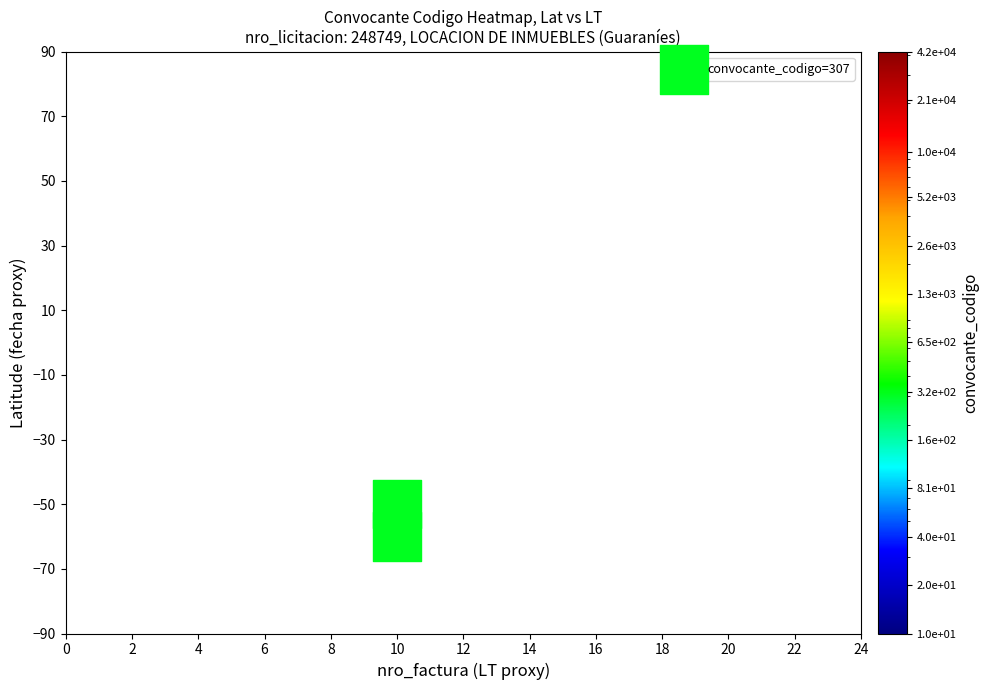

List the coordinates of all points as (Y, X) pairs, reading left to right.

(-50, 10)  (-60, 10)